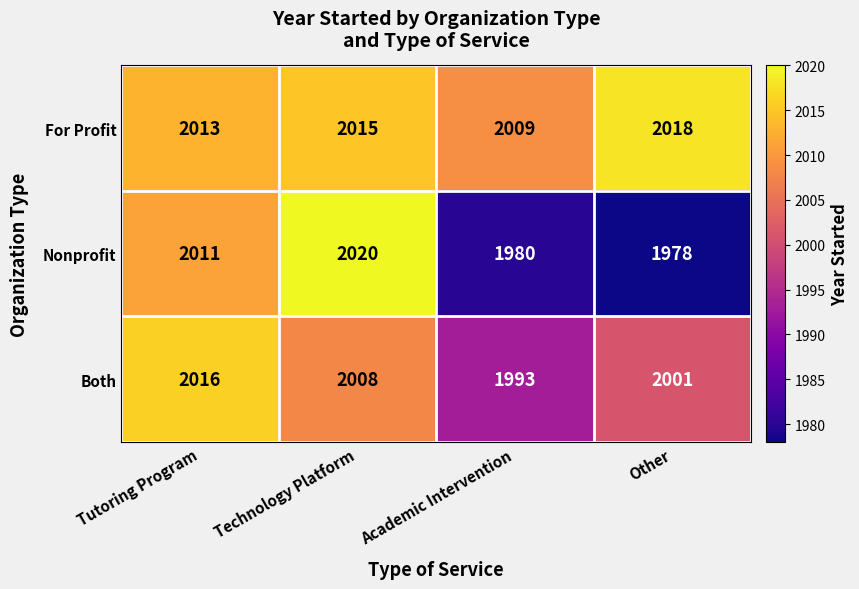

Which series has the widest spread of values?

Nonprofit